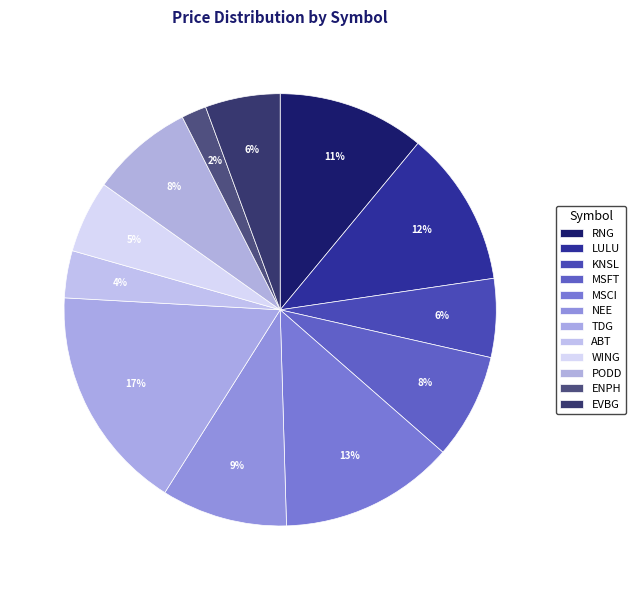

How many slices are in this pie chart?

12